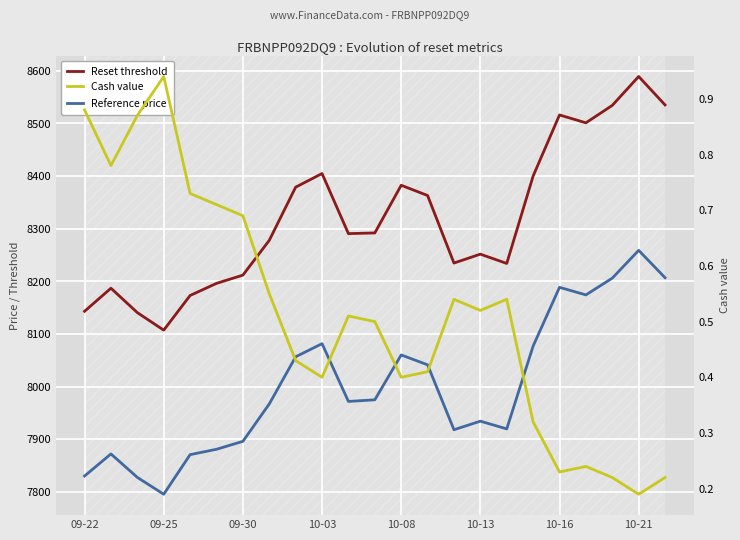

Rank the series by their maximum value, from highest to lowest.

Reset threshold, Reference price, Cash value